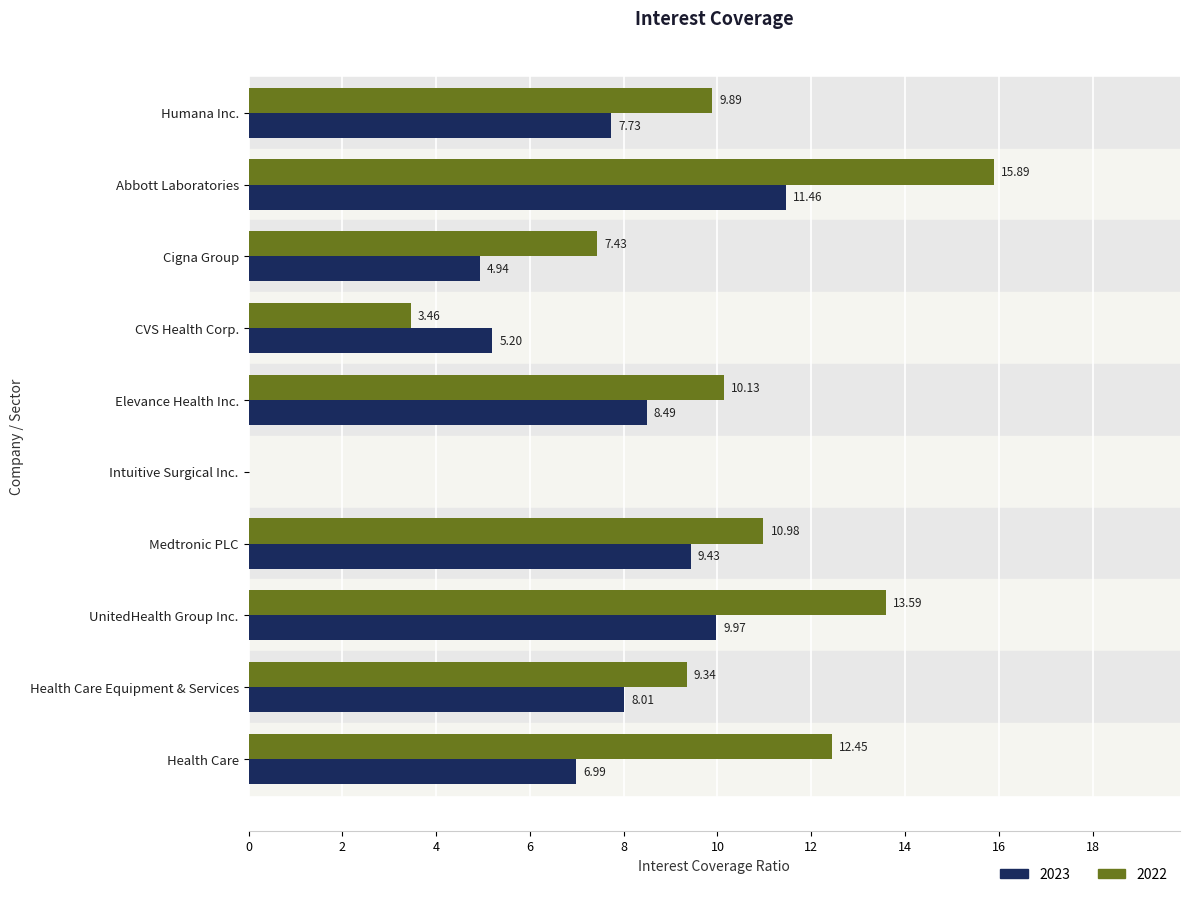

How many categories are shown in the chart?

10